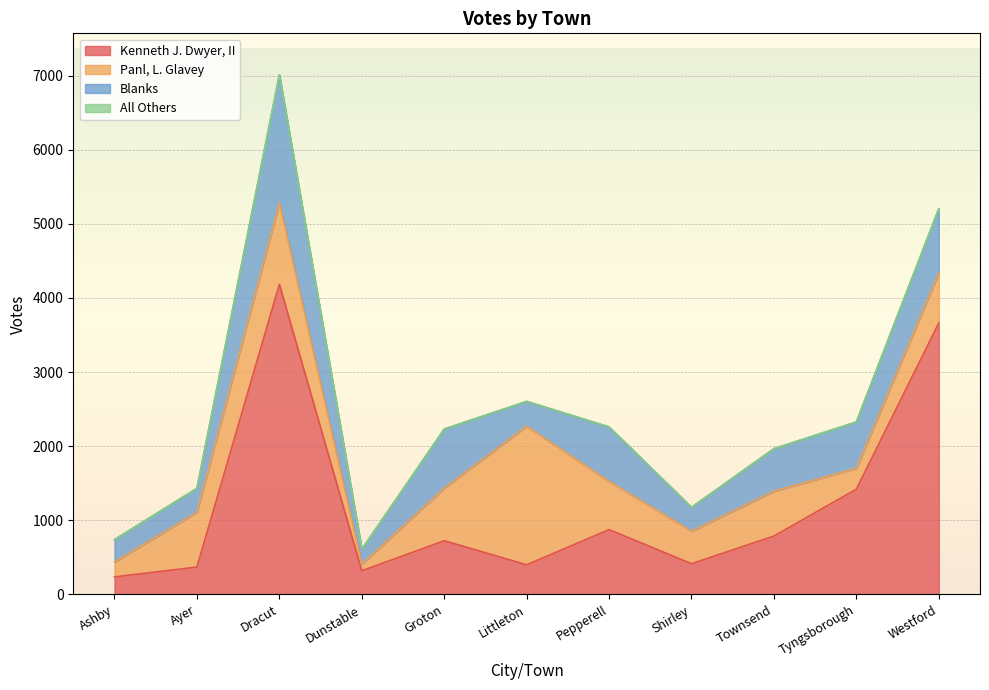

Rank the series at Dracut from highest to lowest value.

Kenneth J. Dwyer, II, Blanks, Panl, L. Glavey, All Others